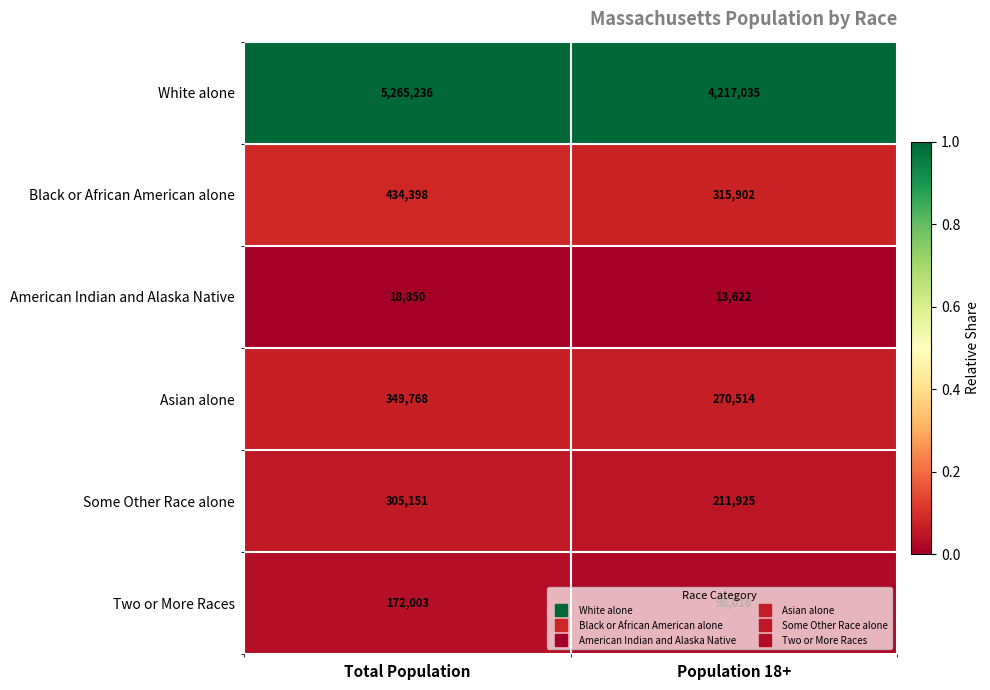

Is the value of Black or African American alone at Population 18+ greater than the value of Asian alone at Population 18+?

Yes